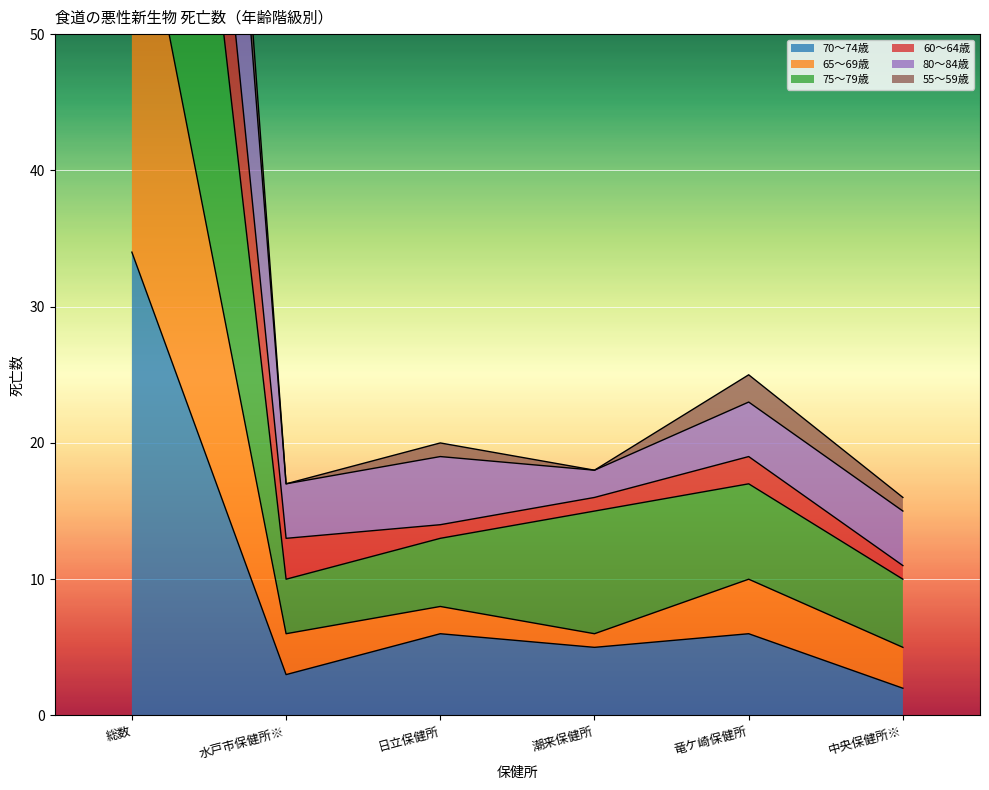

Is it true that 70～74歳 equals 34 at 総数?

True